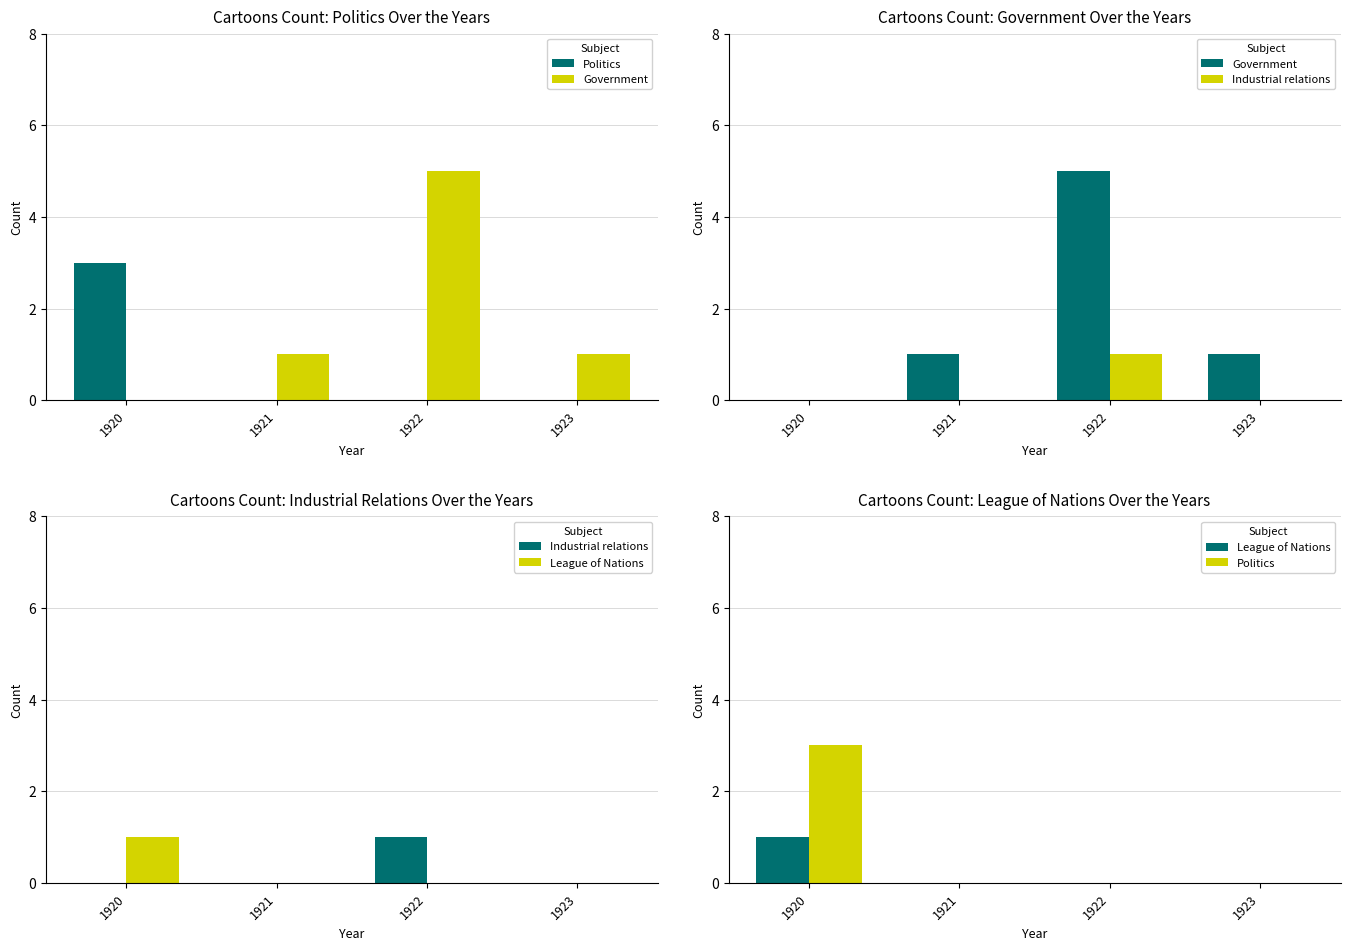

True or false: Politics has a value of 2 at 1922.

False